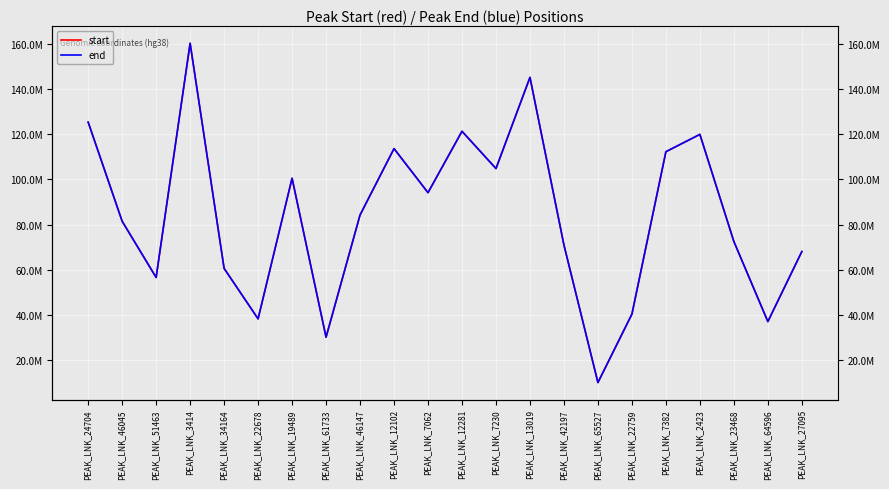

Rank the series by their maximum value, from highest to lowest.

end, start